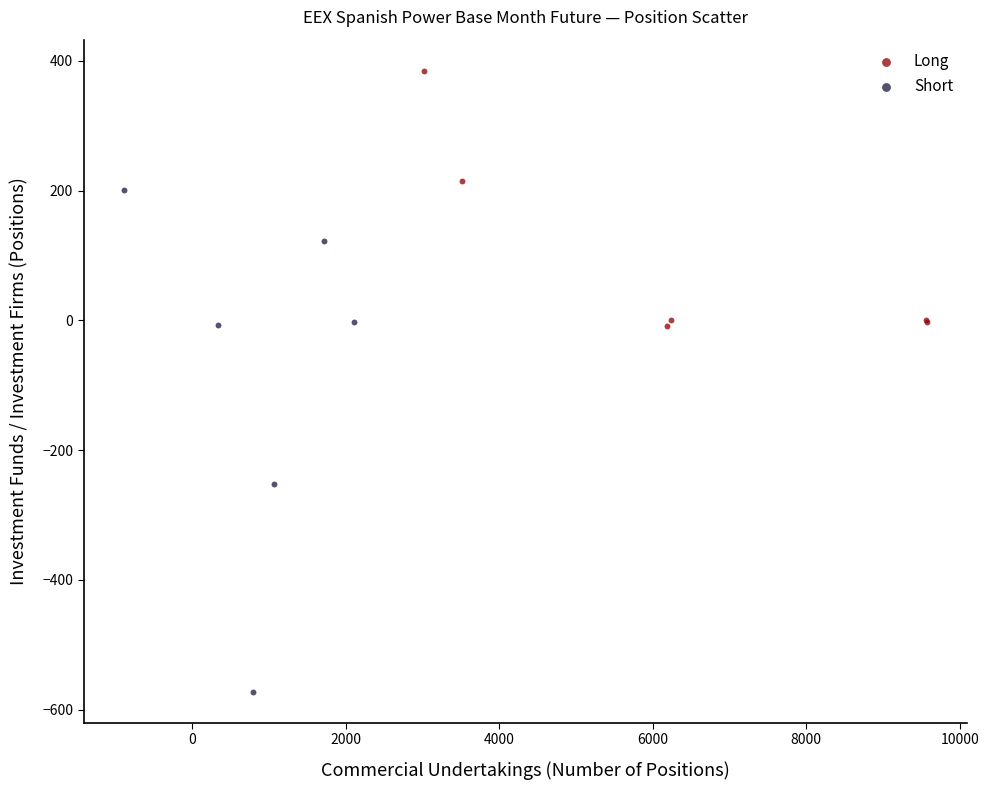

Which series reaches the minimum Y coordinate?

Short